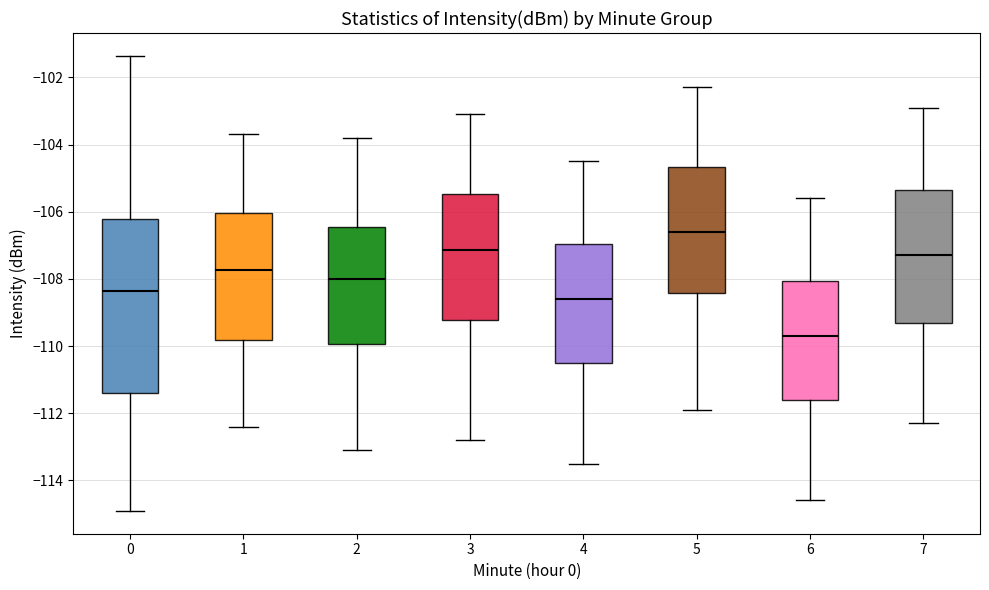

Reading left to right, read every box against the y-axis: the position of its median line, the range the box covers, and the ends of its whiskers. The values are not printed on the chart, so give them approximately, as read against the axis.

0: median -108.4, box -111.4 to -106.2, whiskers -115.0 to -101.4
1: median -107.8, box -109.8 to -106.0, whiskers -112.4 to -103.6
2: median -108.0, box -110.0 to -106.4, whiskers -113.0 to -103.8
3: median -107.2, box -109.2 to -105.4, whiskers -112.8 to -103.0
4: median -108.6, box -110.4 to -107.0, whiskers -113.4 to -104.4
5: median -106.6, box -108.4 to -104.6, whiskers -111.8 to -102.2
6: median -109.6, box -111.6 to -108.0, whiskers -114.6 to -105.6
7: median -107.2, box -109.4 to -105.4, whiskers -112.2 to -102.8